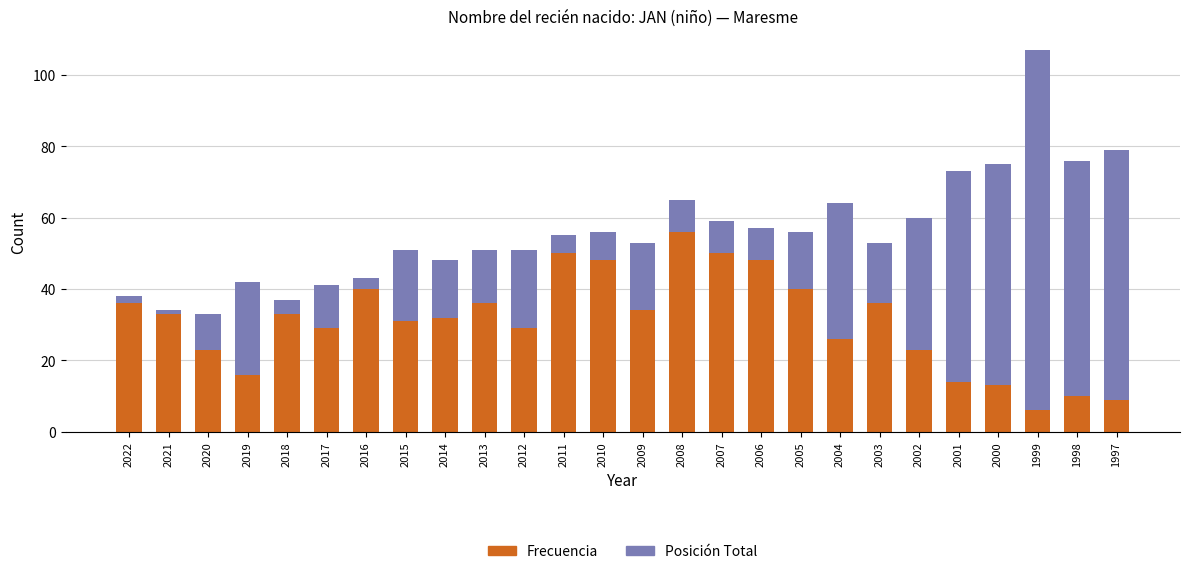

How many bars are there in total?

26